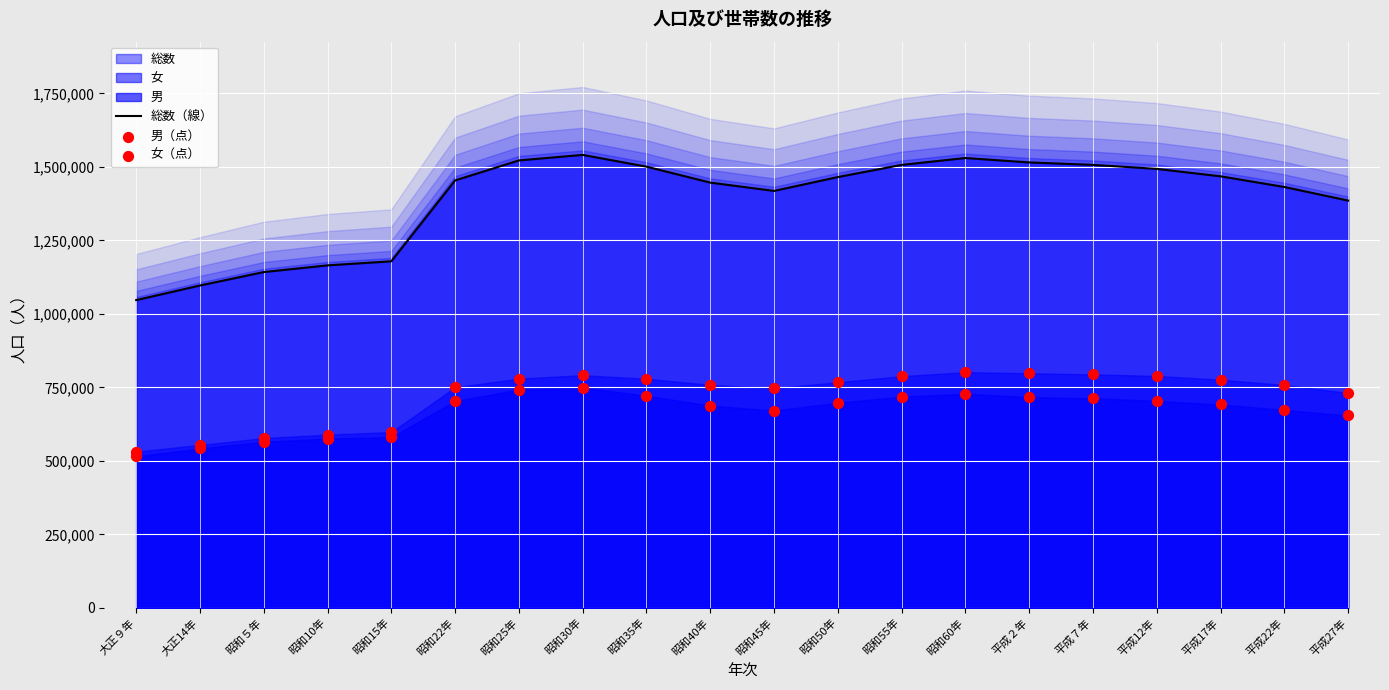

What is the highest value of the 総数（線） series?

1540628